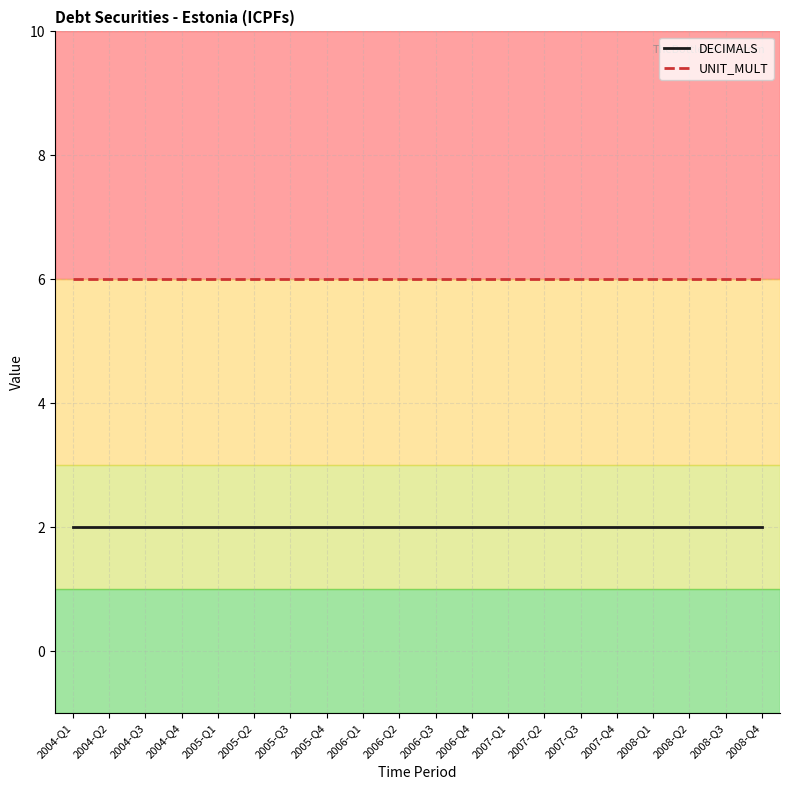

What is the maximum value for UNIT_MULT?

6